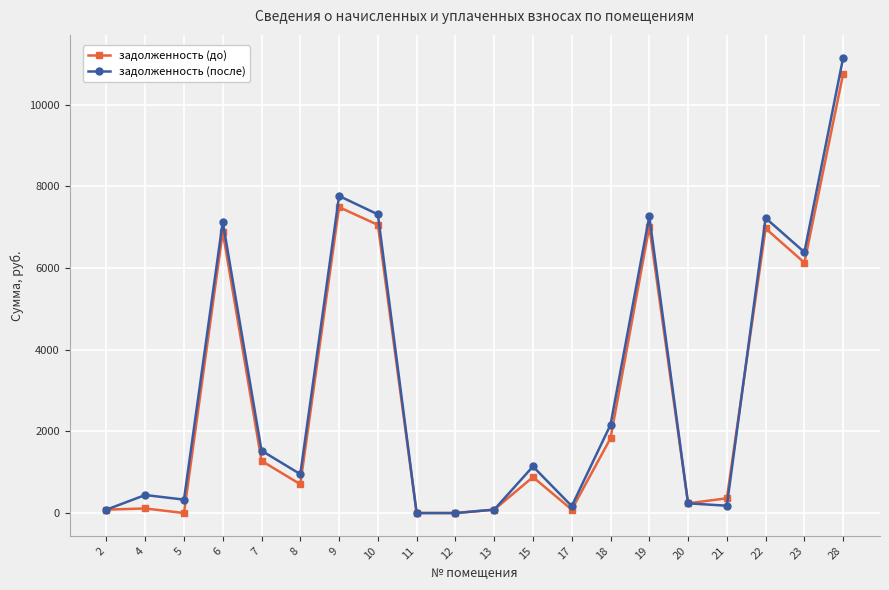

What is the total value across all series at 5?

328.5